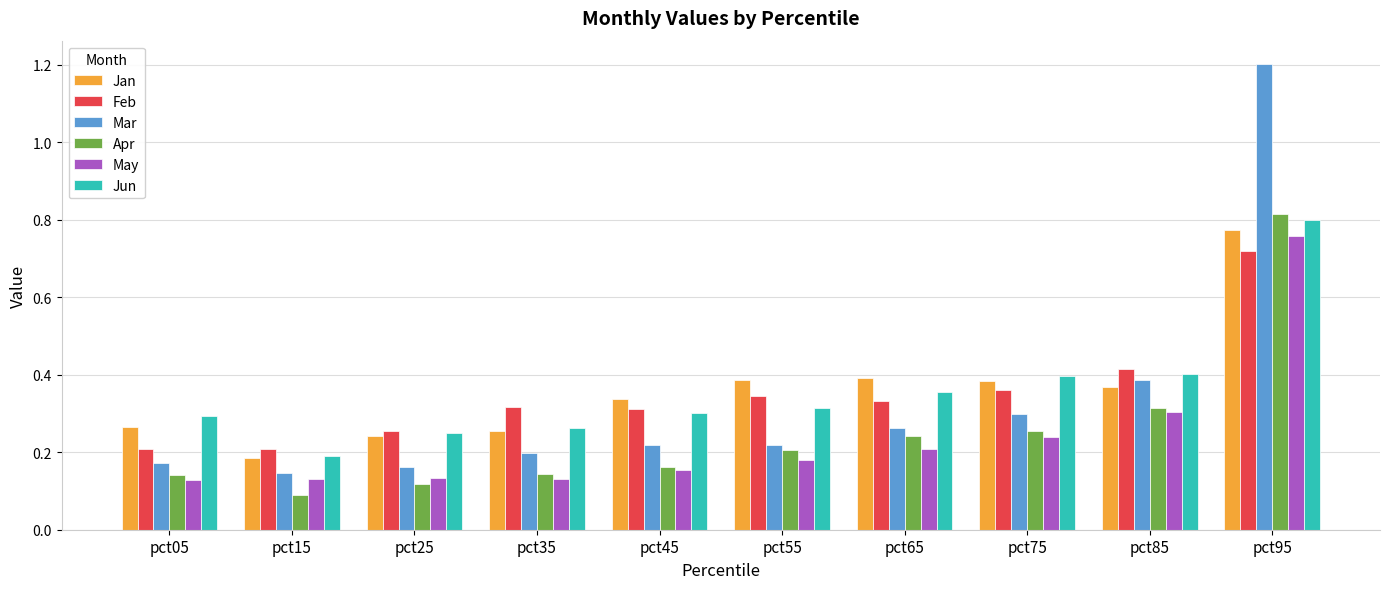

Which series has the largest range (max minus min)?

Mar